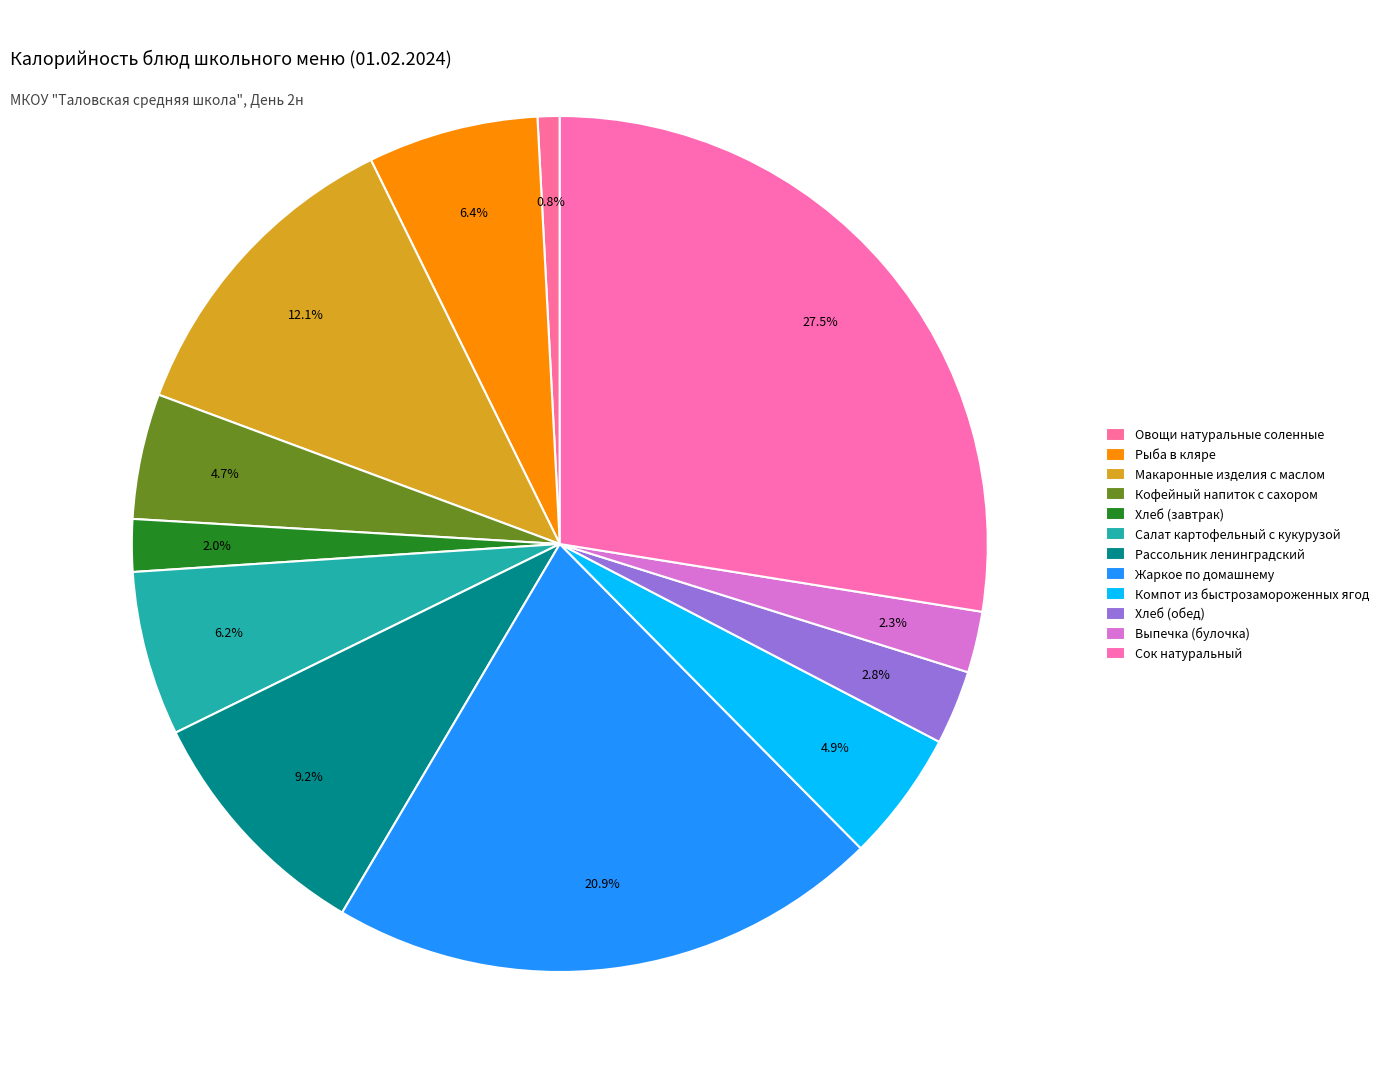

To the nearest percent, what percentage of the pie is Рассольник ленинградский?

9%